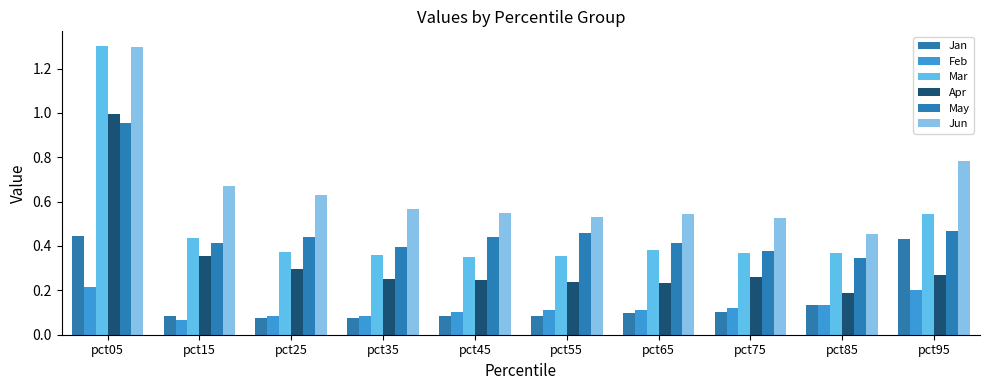

What is the greatest value displayed?

1.3